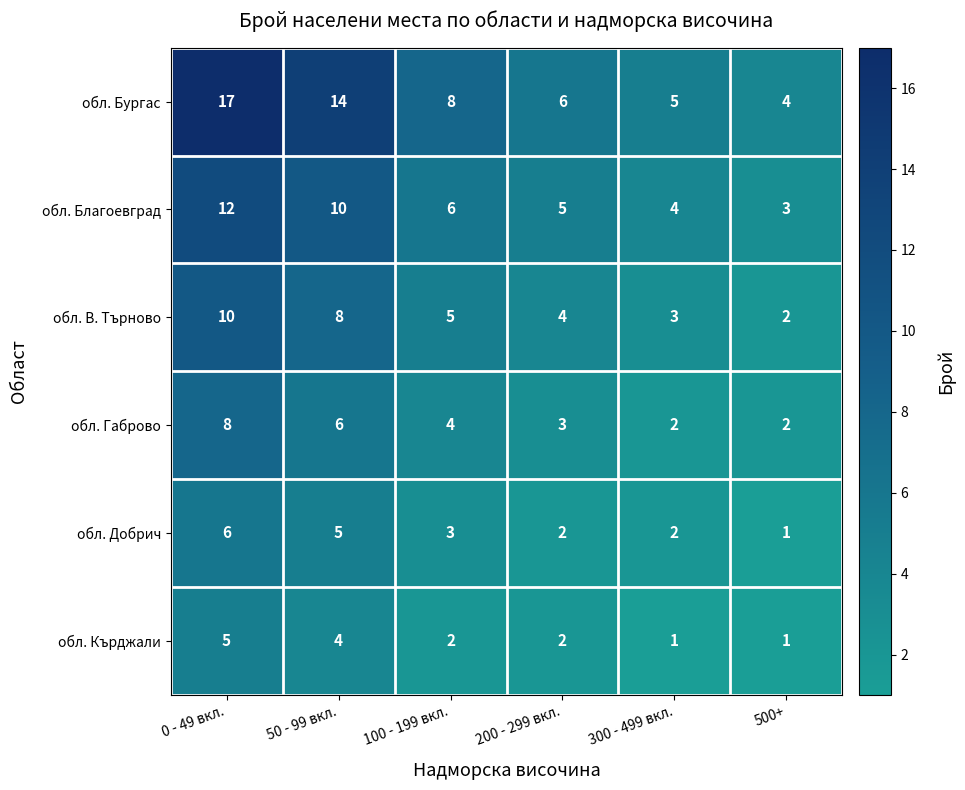

How many data points does each series have?

6